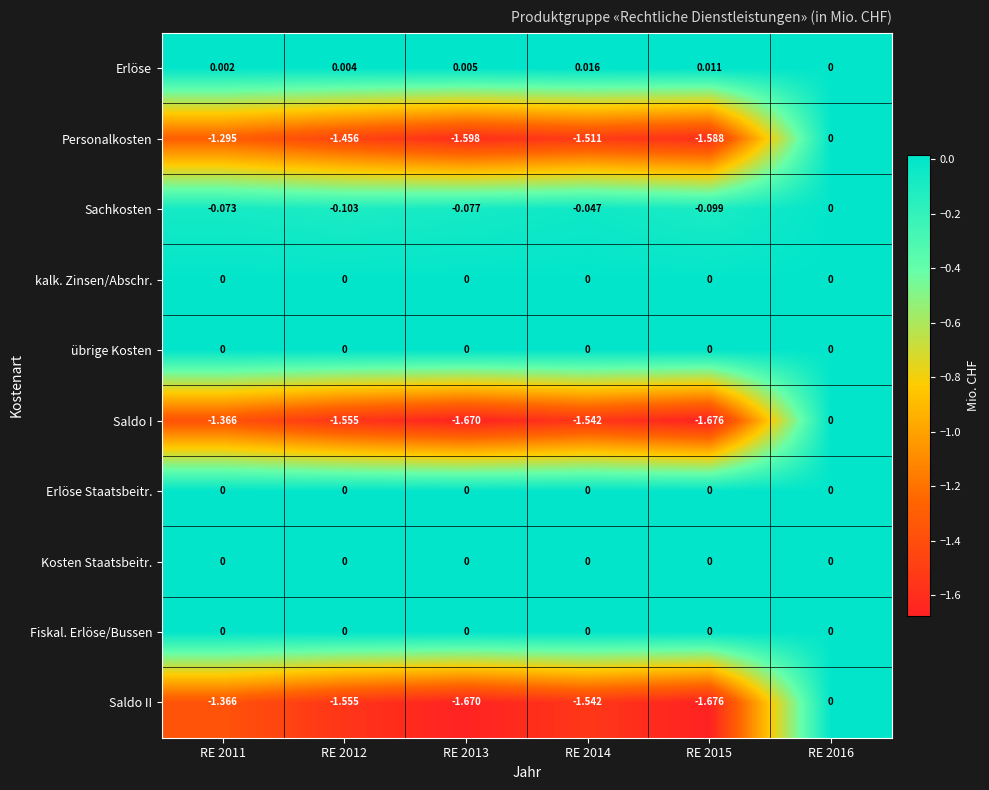

How many data points in Saldo II are less than -1?

5